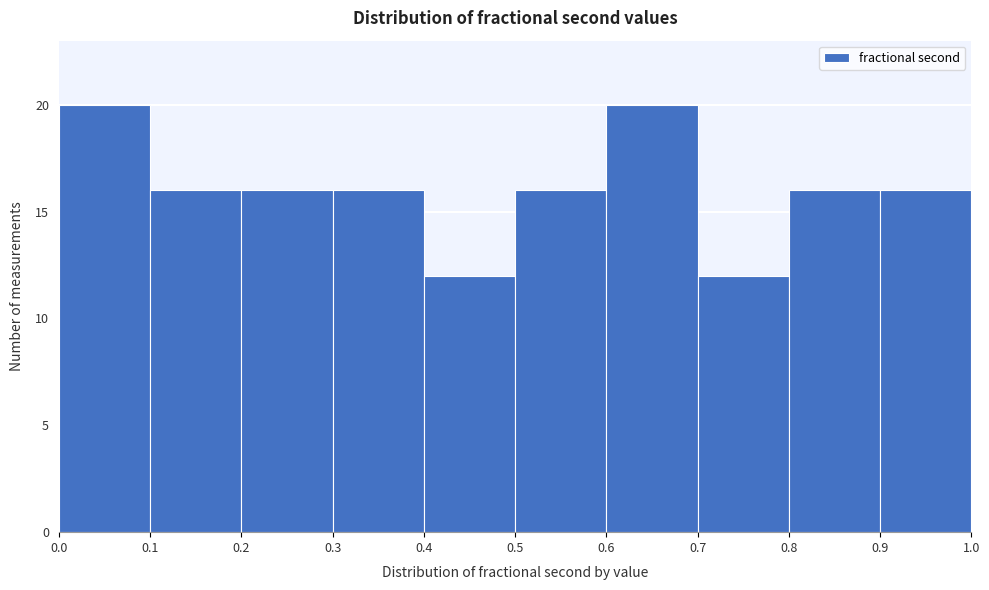

How tall is the bar that spans 0.7 to 0.8 on the x-axis? The values are not printed on the chart, so give them approximately, as read against the axis.

12